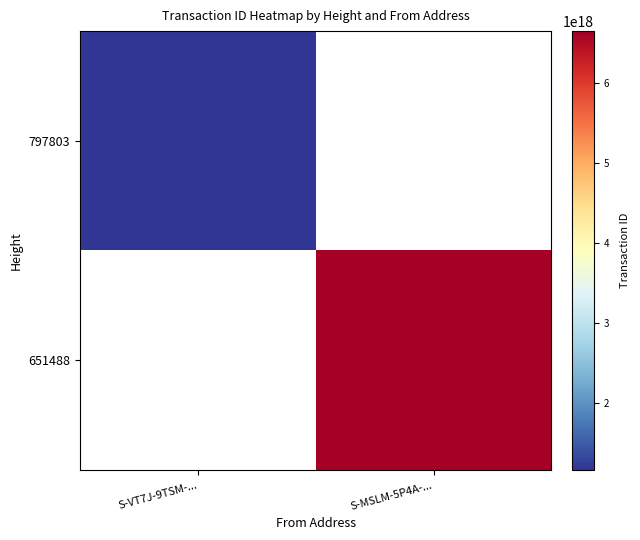

Is the value of 797803 at S-MSLM-5P4A-... greater than the value of 651488 at S-VT7J-9TSM-...?

No